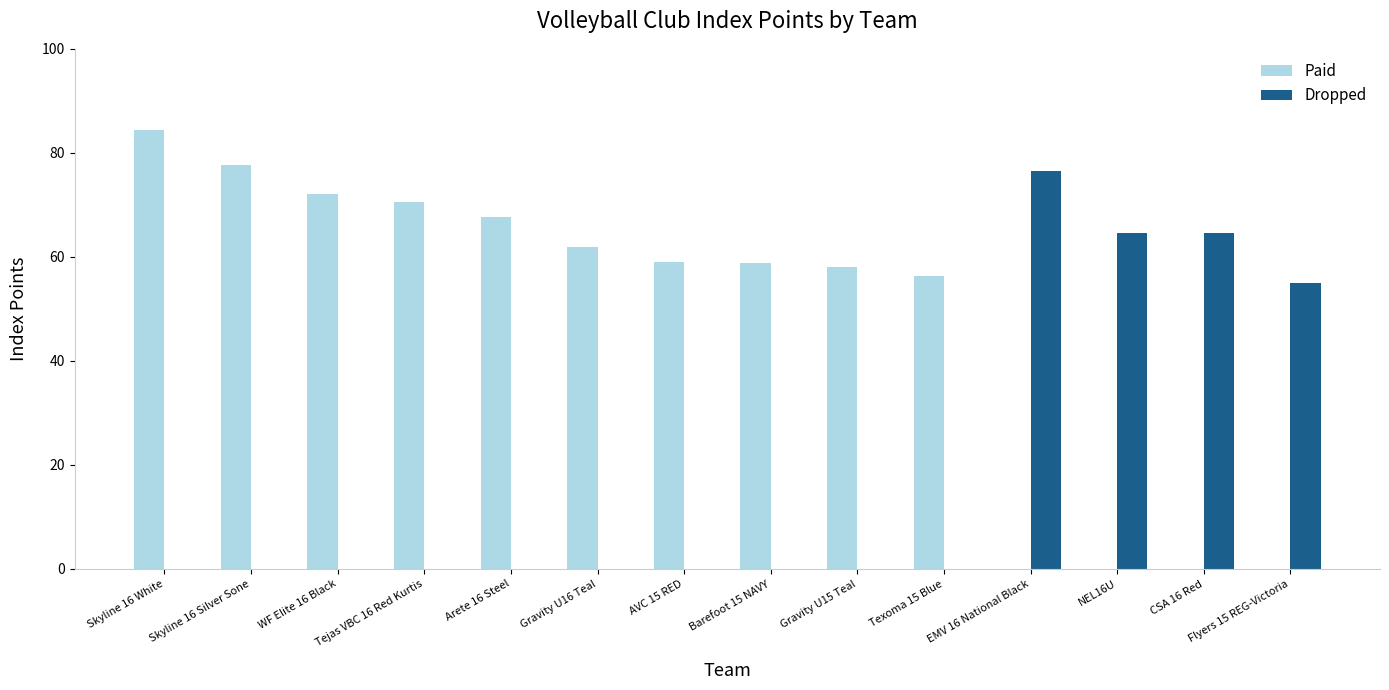

Which series has the largest total across all categories?

Paid